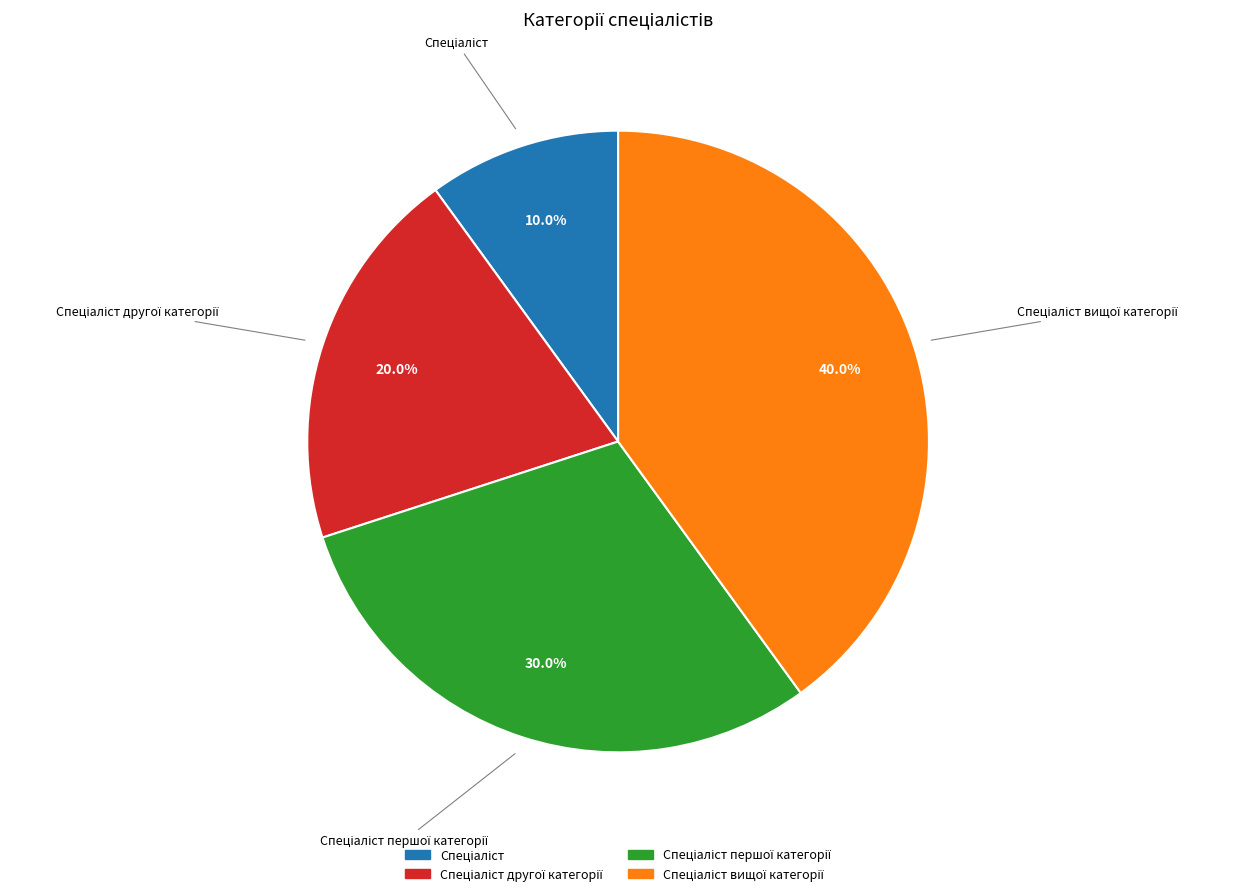

Does any single category account for the majority?

No